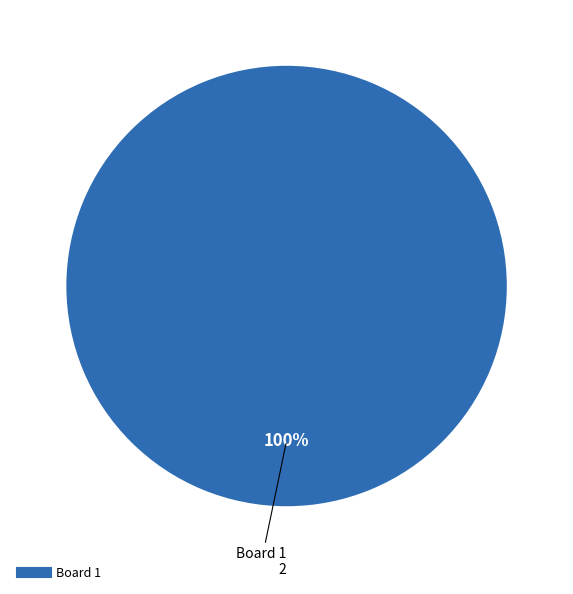

Is there a majority slice in this chart?

Yes